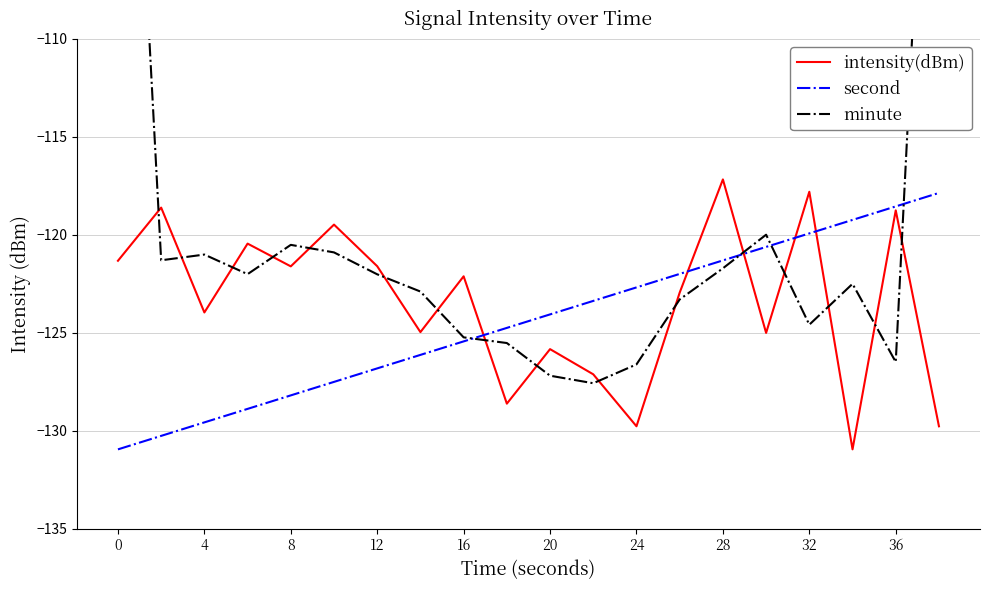

How many data points does each series have?

20